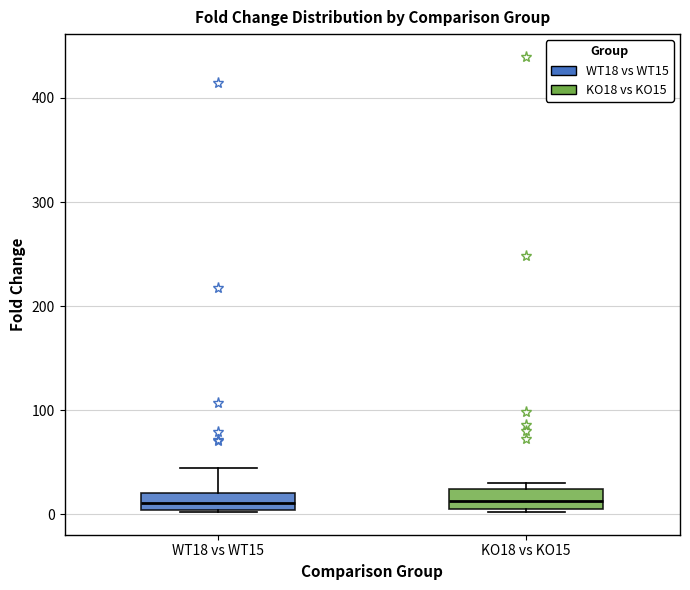

Reading left to right, read every box against the y-axis: the position of its median line, the range the box covers, and the ends of its whiskers. The values are not printed on the chart, so give them approximately, as read against the axis.

WT18 vs WT15: median 10, box 0 to 20, whiskers 0 to 40
KO18 vs KO15: median 10 (inside the box), box 10 to 20, whiskers 0 to 30